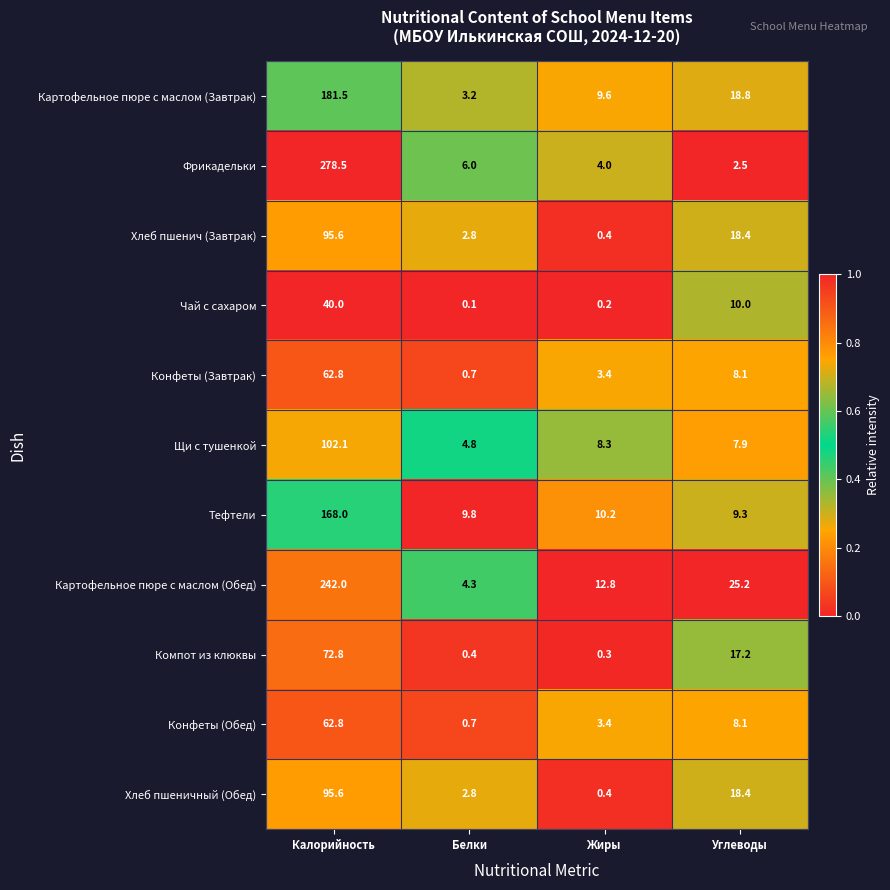

Which label corresponds to the smallest value in the chart?

Белки